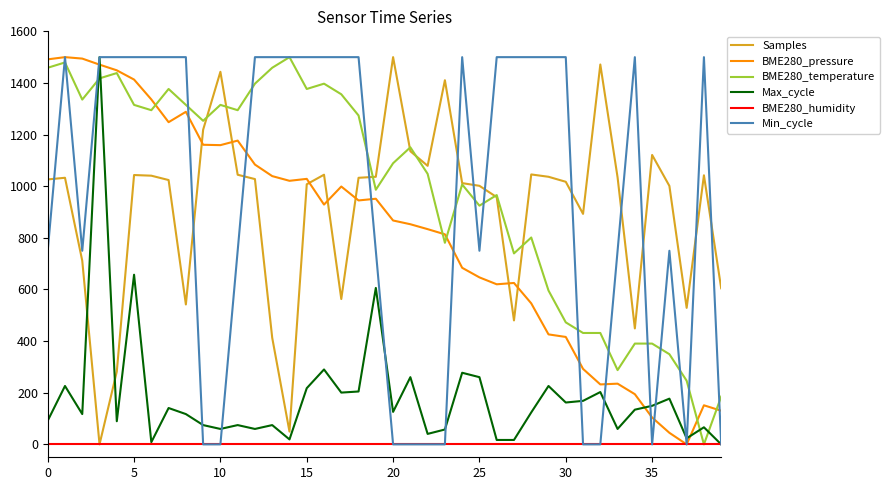

What is the maximum value shown in the chart?

1500.0